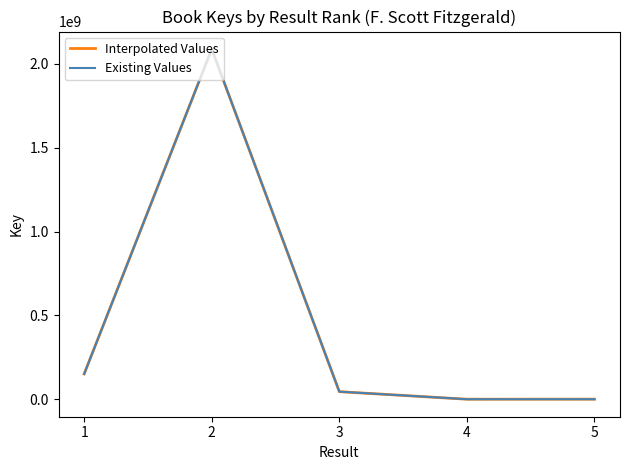

Is this an area chart (filled region under the line)?

No